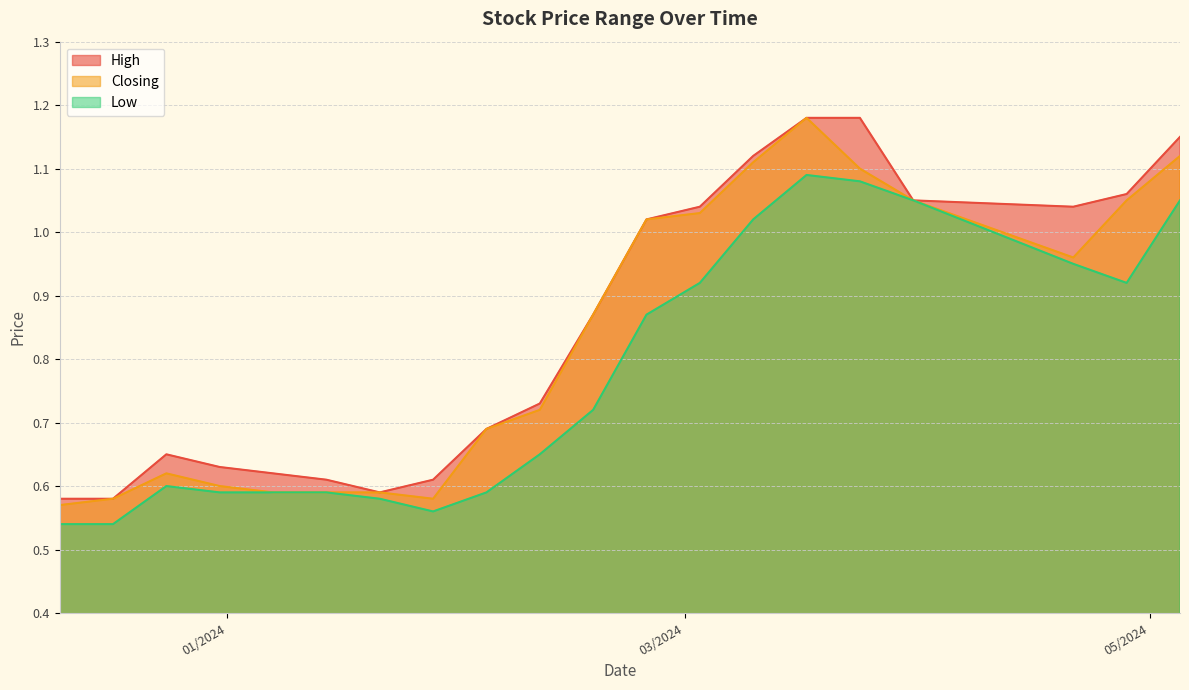

How many series are shown in this chart?

3